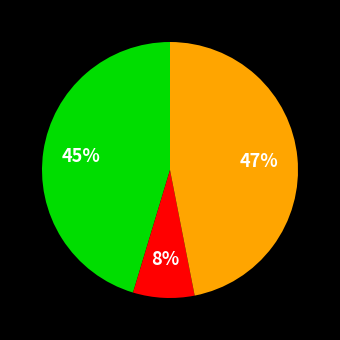

To the nearest percent, what is the average slice percentage?

33%